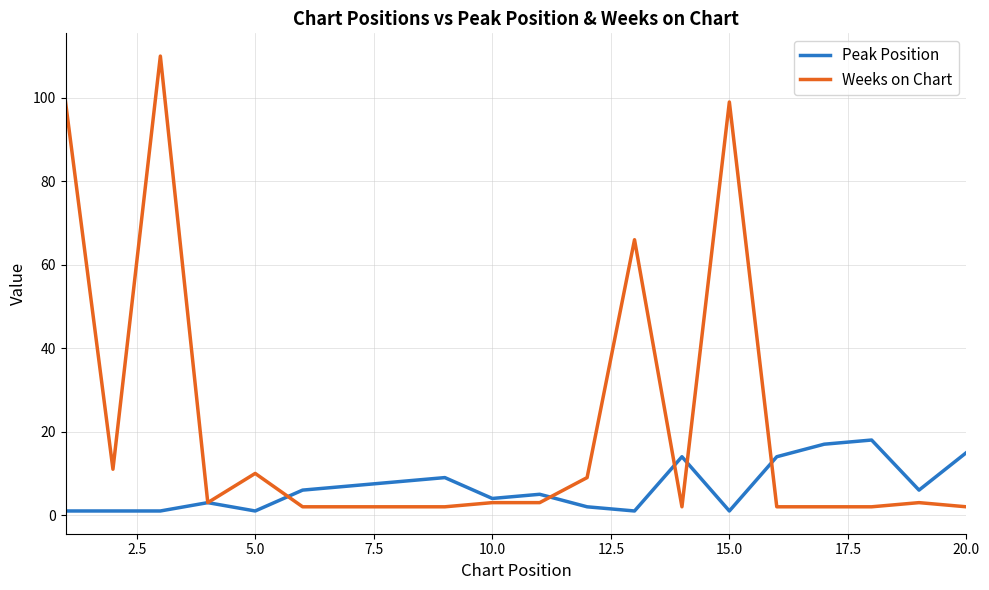

Which series has the largest range (max minus min)?

Weeks on Chart